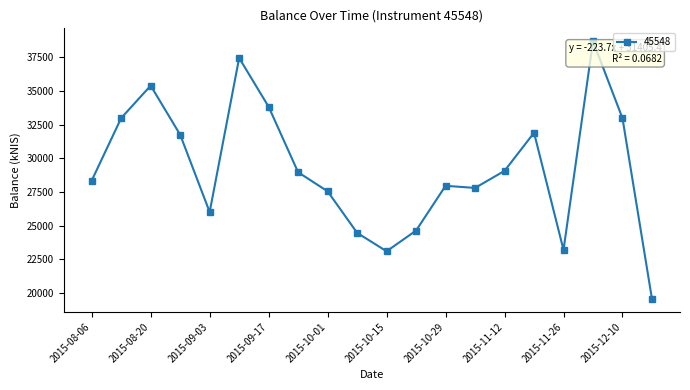

True or false: the data has more than 1 interior local peaks.

True